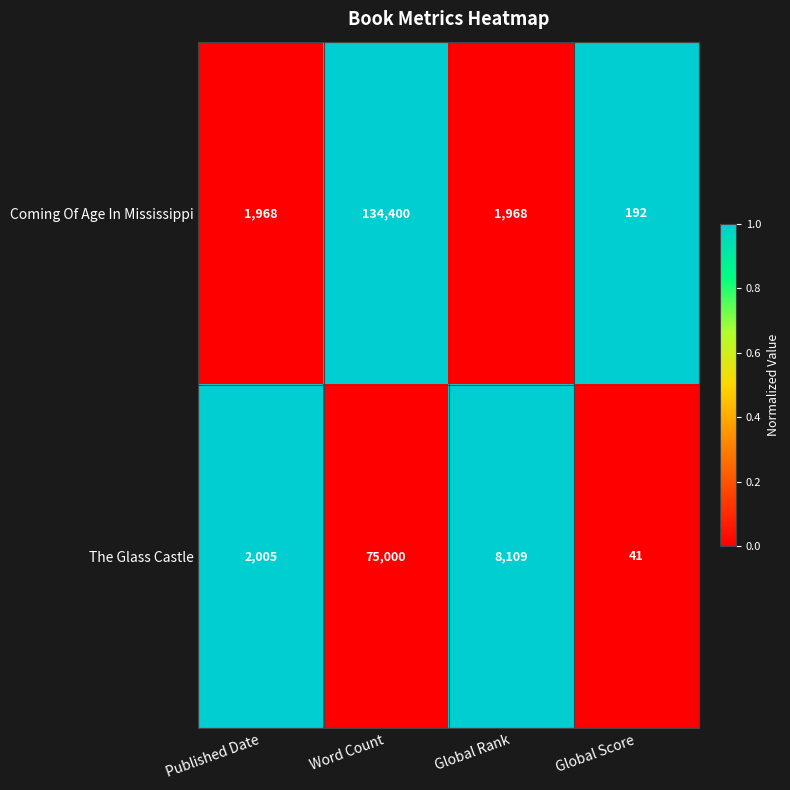

List the series in order of their peak value, lowest first.

The Glass Castle, Coming Of Age In Mississippi